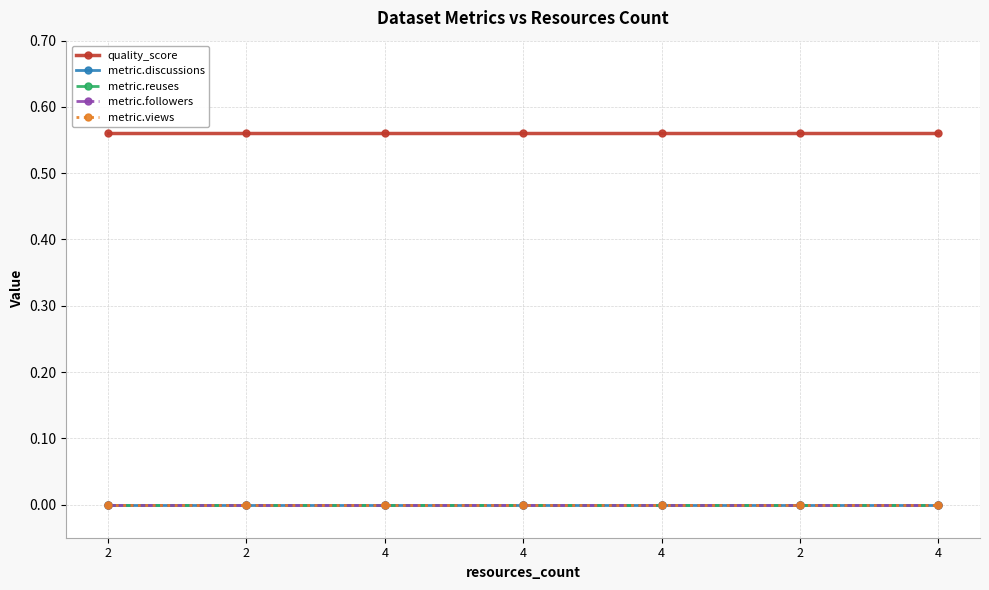

True or false: metric.reuses and metric.followers intersect in this chart.

False